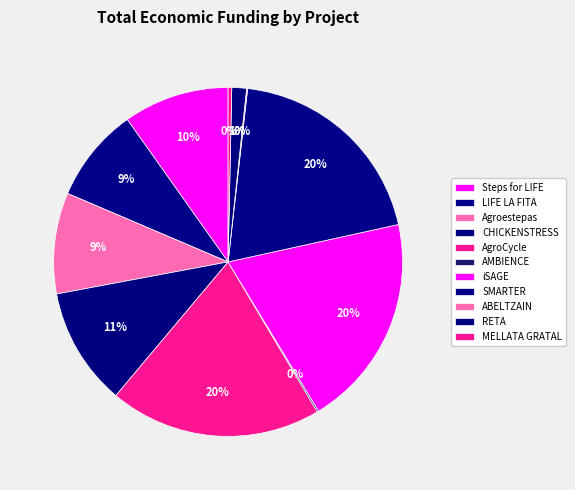

Between AMBIENCE and RETA, which is larger?

RETA